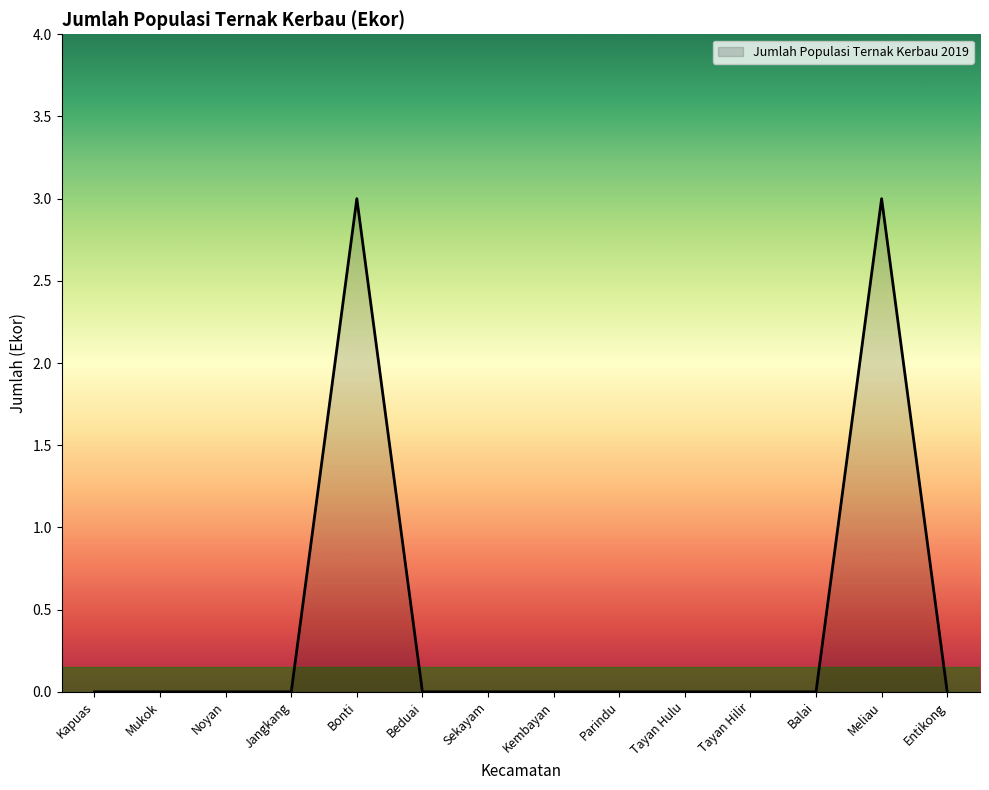

Is it true that the value at Beduai is -2?

False